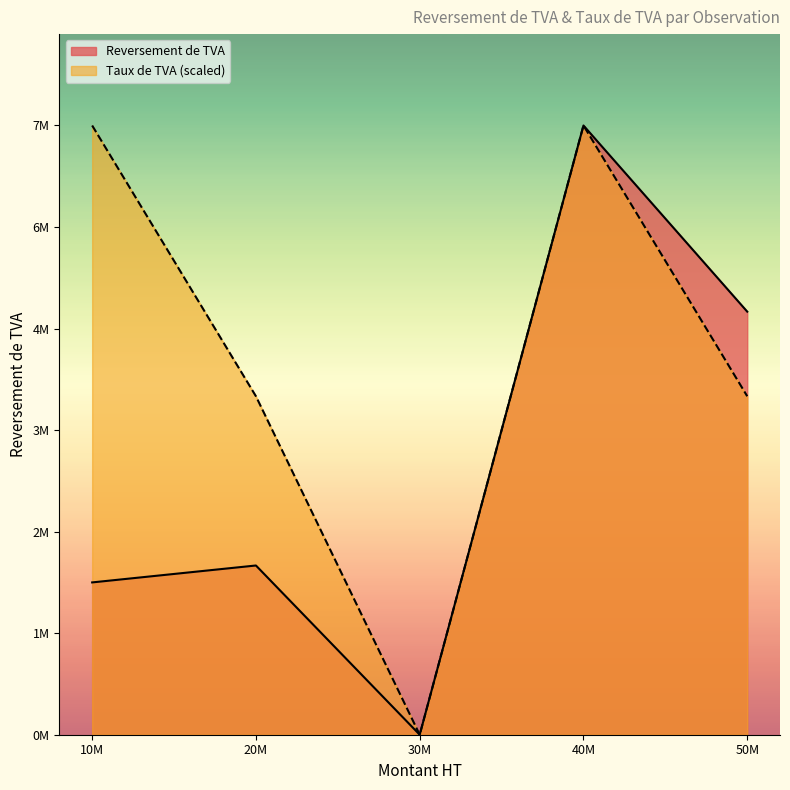

Which series has the largest total across all categories?

Taux de TVA (scaled)